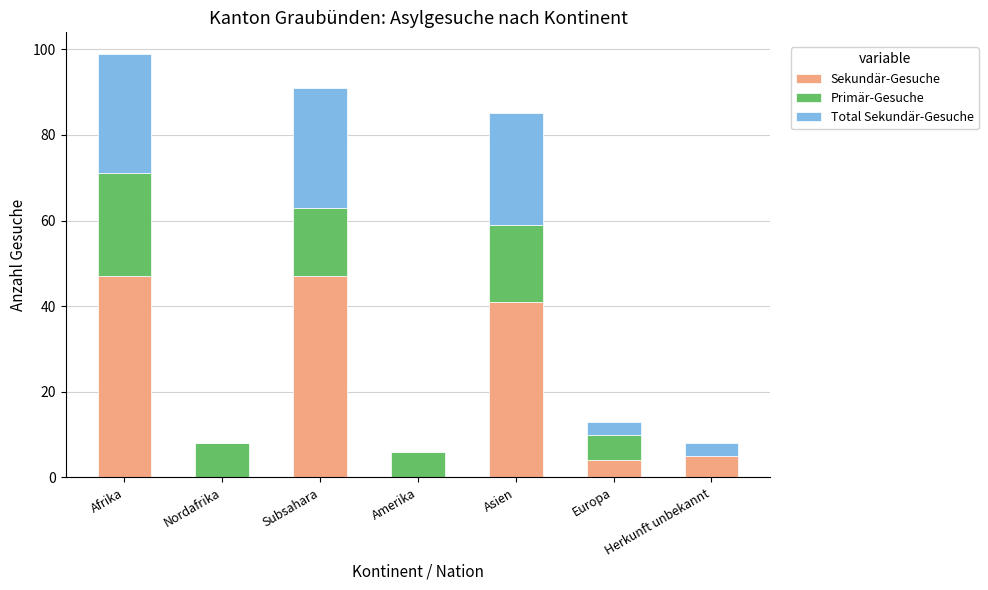

The value of Sekundär-Gesuche at Amerika is 0. True or false?

True